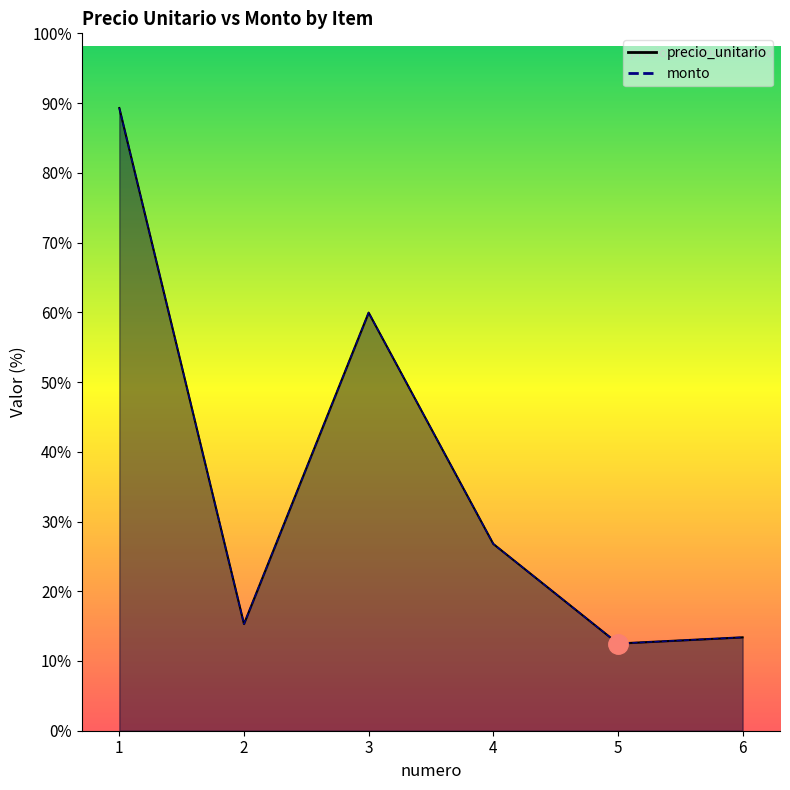

At which category is the sum across all series the highest?

1